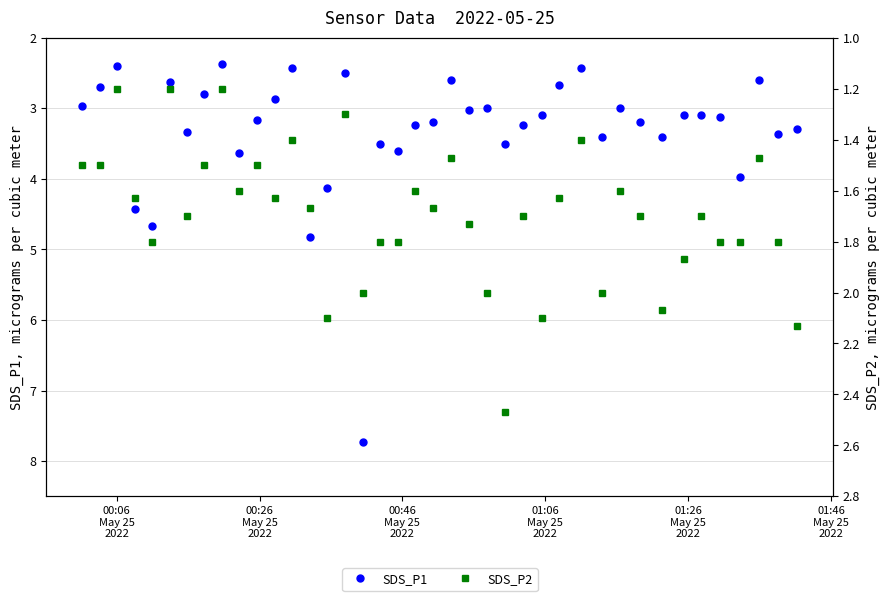

How many data points in SDS_P1 are less than 3?

13